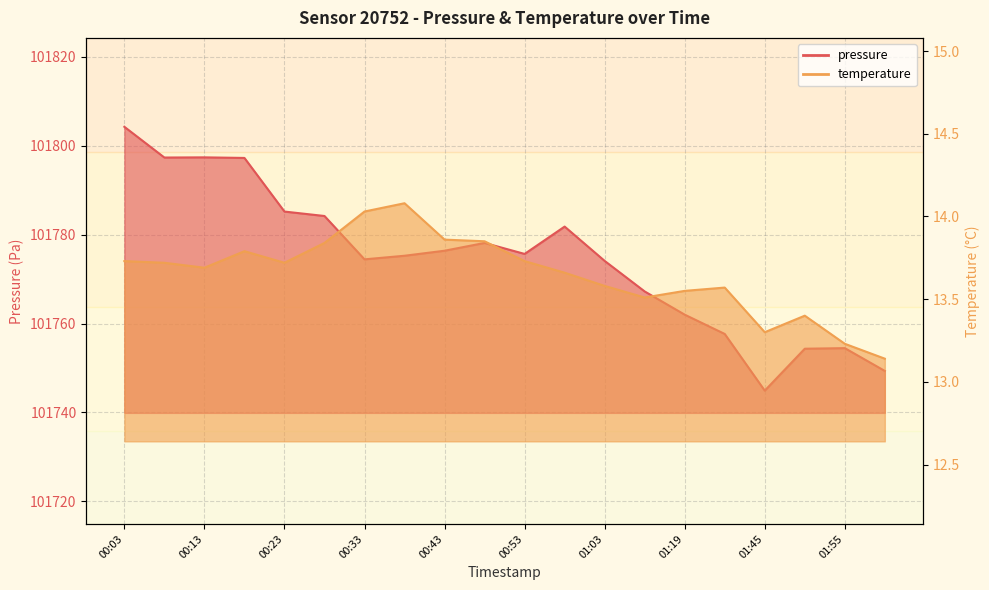

How many interior local valleys does the pressure series have?

4